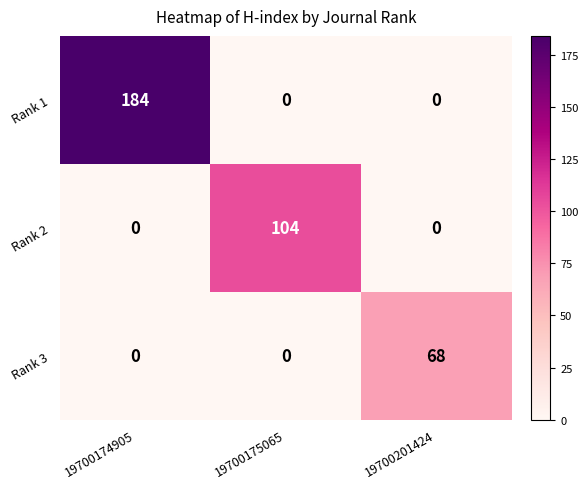

At which category is the sum across all series the highest?

19700174905